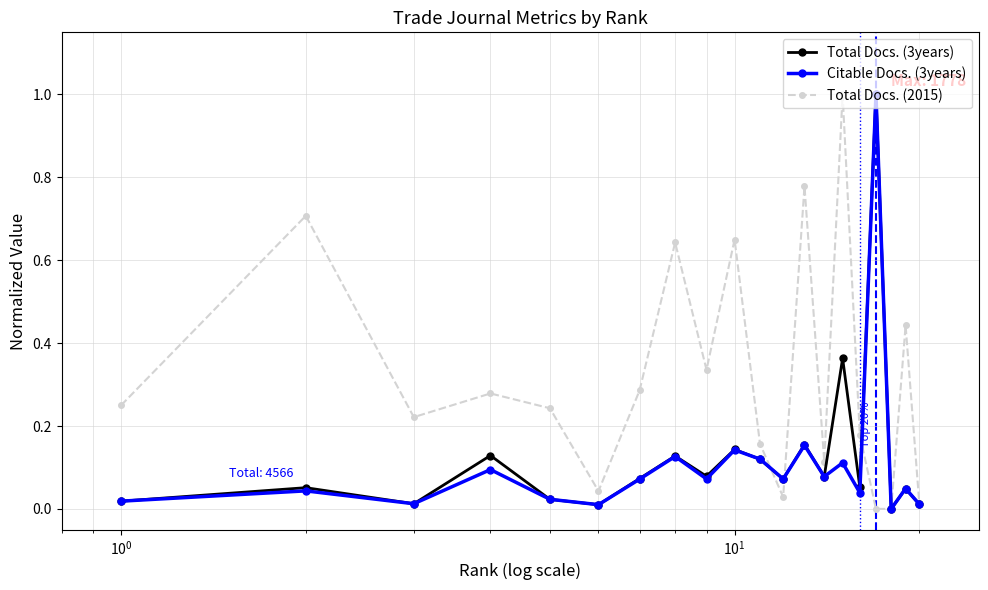

Which series has the largest total across all categories?

Total Docs. (2015)